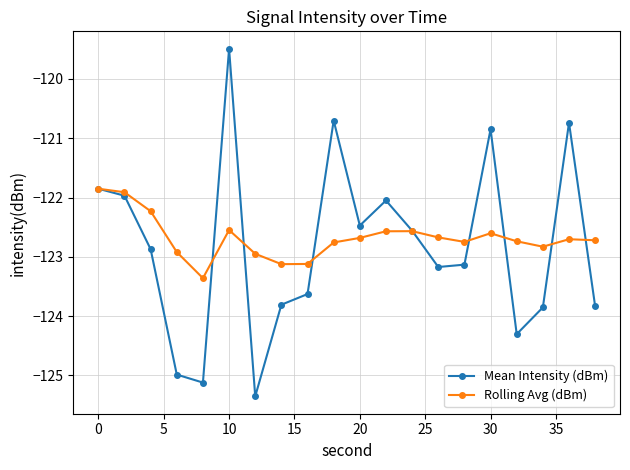

How many lines are shown in the chart?

2